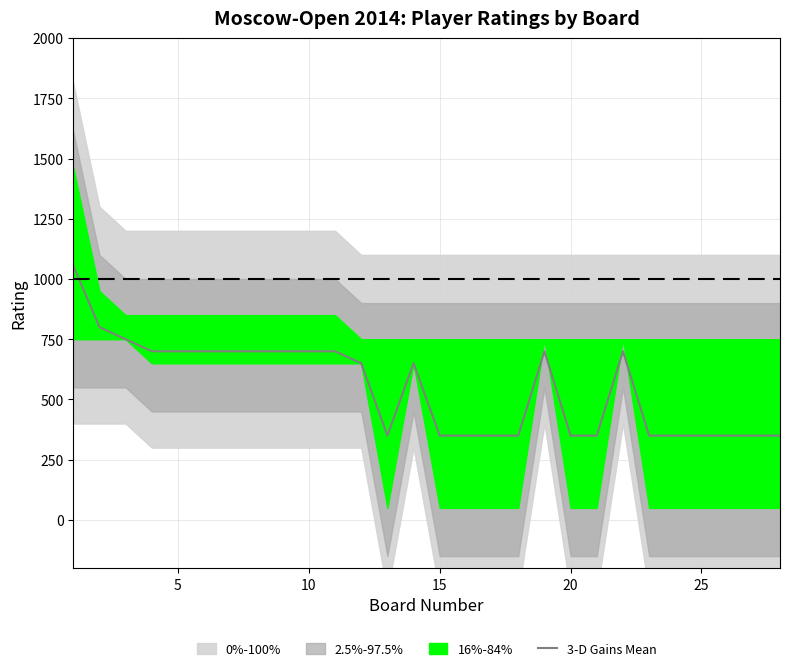

What is the lowest value of the 3-D Gains Mean series?

350